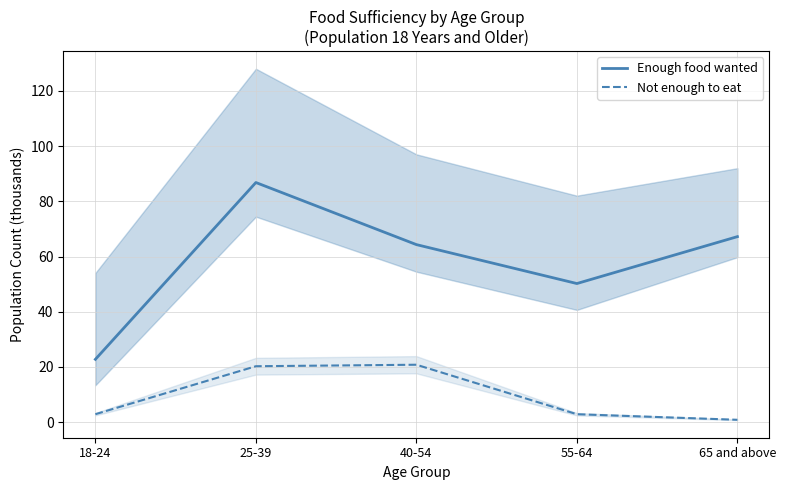

At which category does Not enough to eat reach its first local peak?

40-54